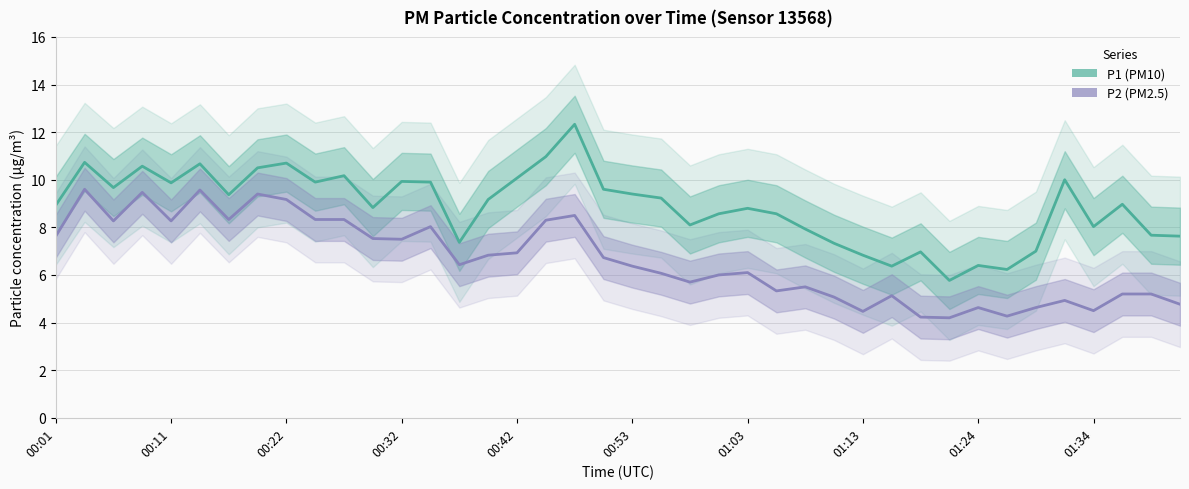

Which series changed the most between 28 and 38?

P1 (PM10)